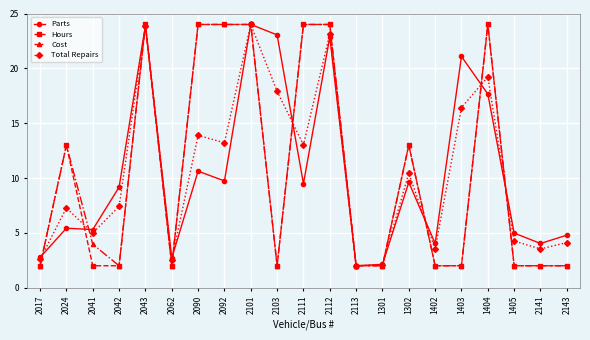

What position from the right is 2101?

13